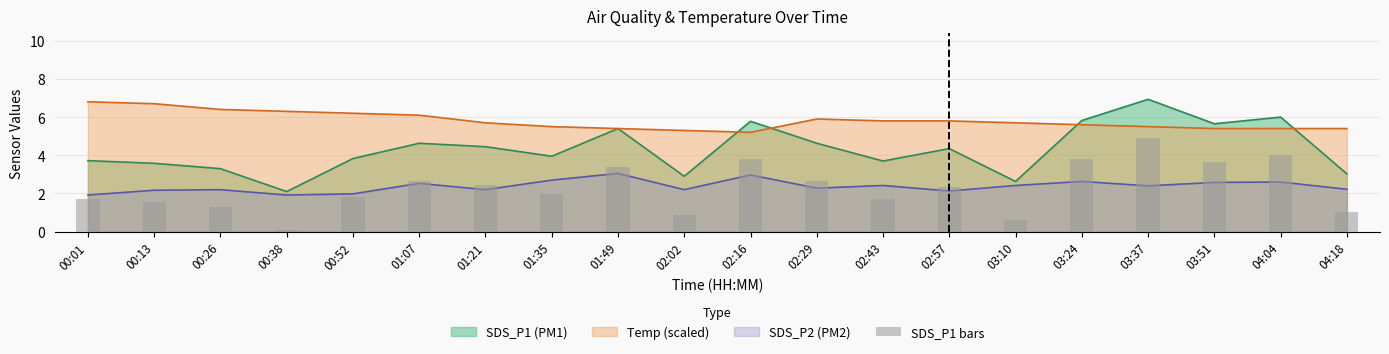

Is it true that the value at 04:18 is 1.6?

False